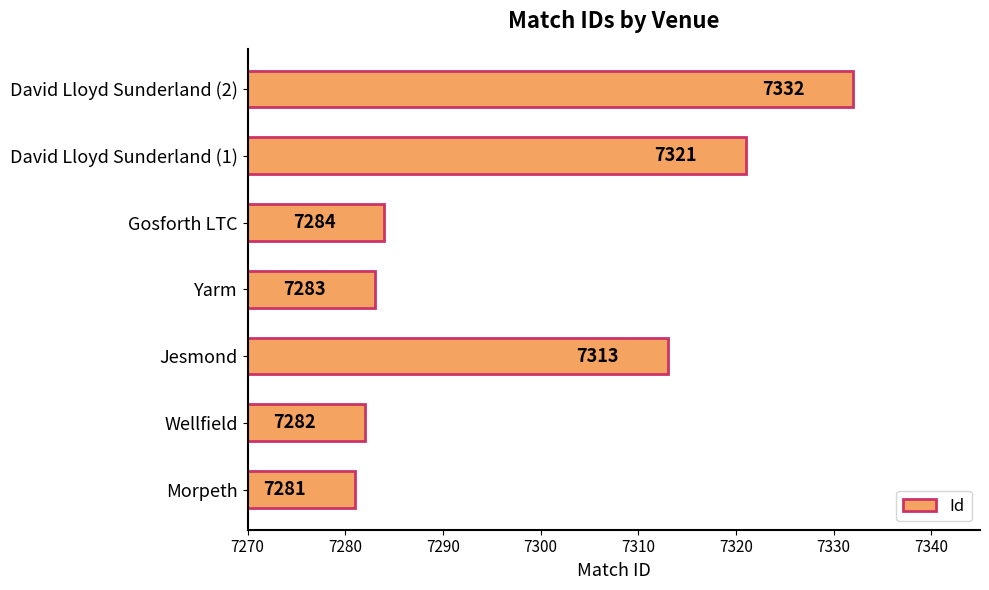

List the labels in order of value, largest first.

David Lloyd Sunderland (2), David Lloyd Sunderland (1), Jesmond, Gosforth LTC, Yarm, Wellfield, Morpeth